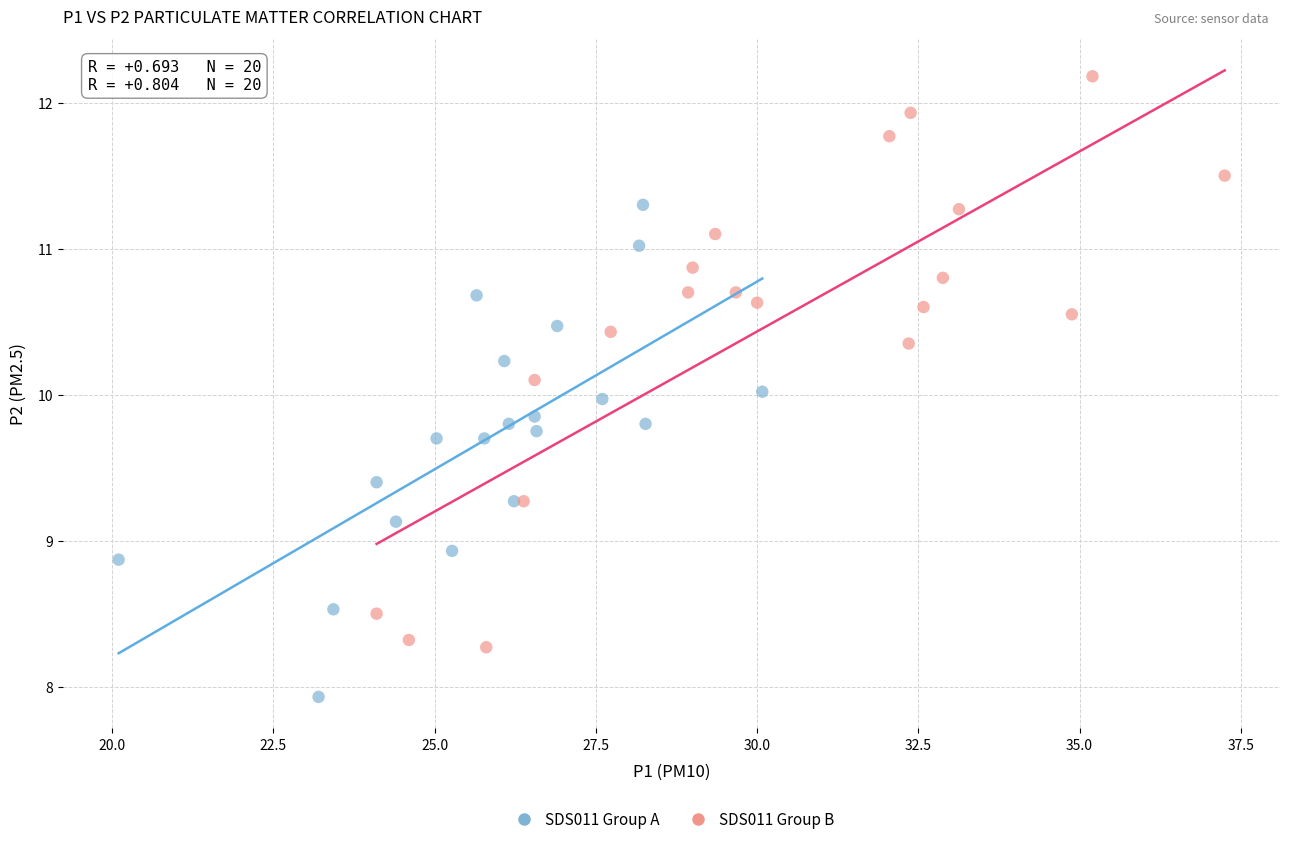

Which series contains the highest Y value?

SDS011 Group B